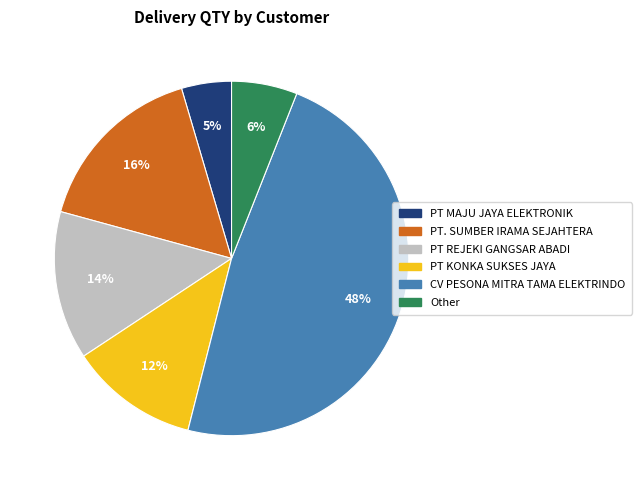

To the nearest percent, what is the average slice percentage?

17%